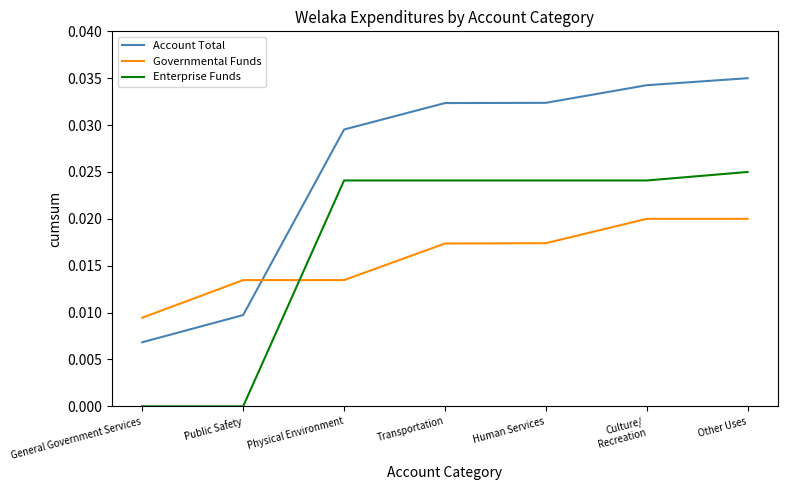

Which series has the largest total across all categories?

Account Total